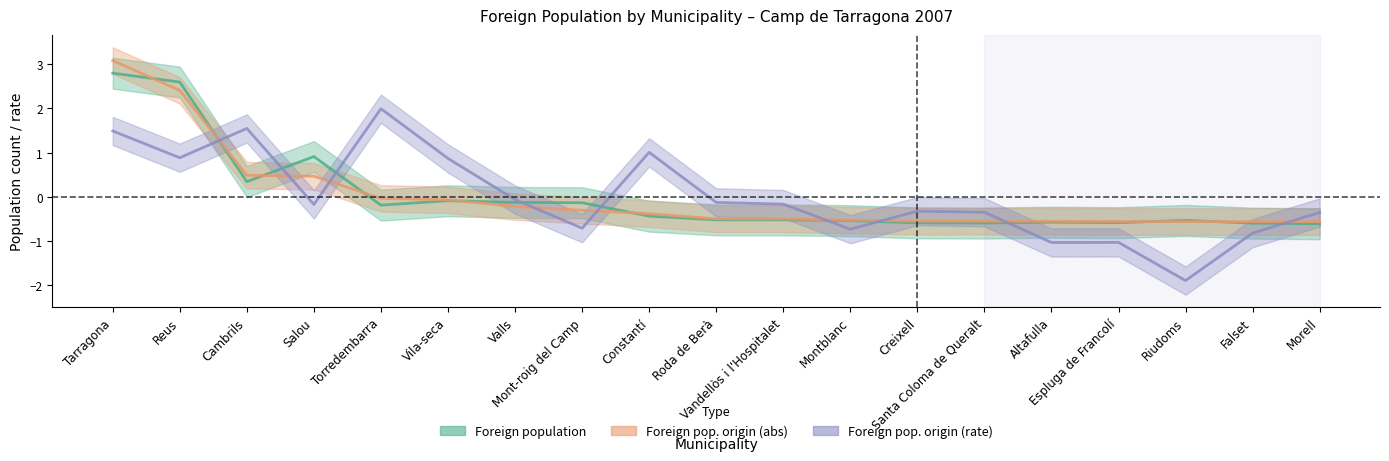

Which series has the largest range (max minus min)?

Foreign pop. origin (rate)